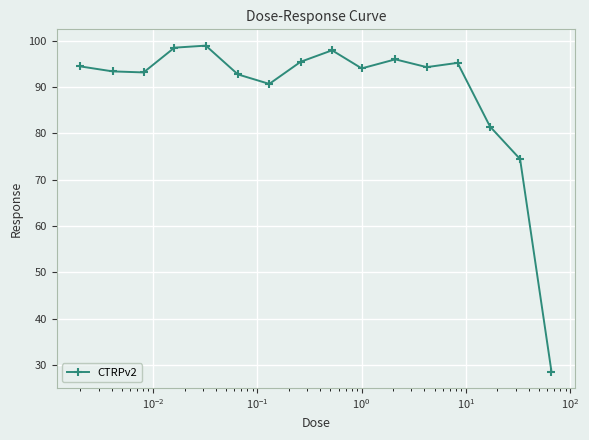

What is the smallest value displayed?

28.6